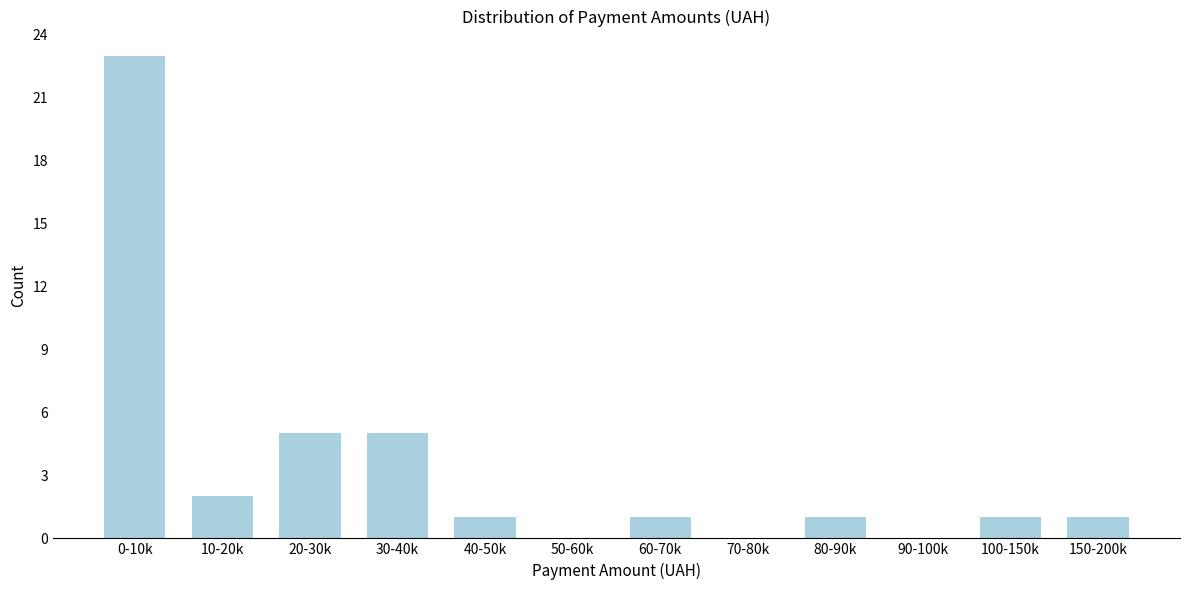

What is the sum of the values at 10-20k and 40-50k?

3